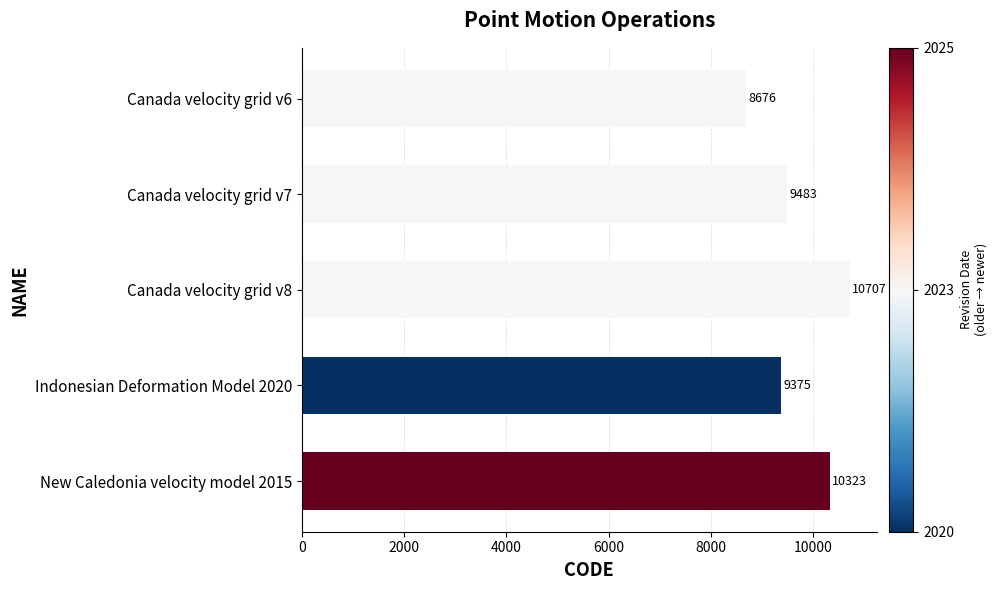

What is the greatest value displayed?

10707